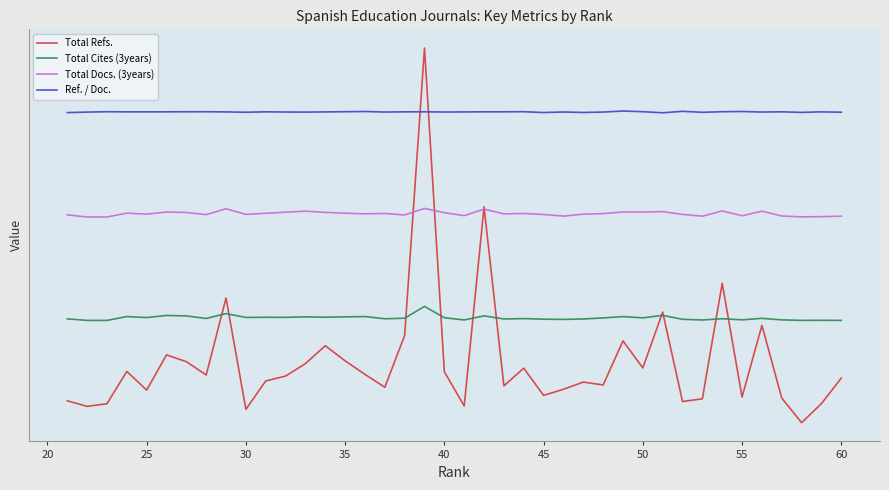

Rank the series at 45 from highest to lowest value.

Ref. / Doc., Total Docs. (3years), Total Cites (3years), Total Refs.